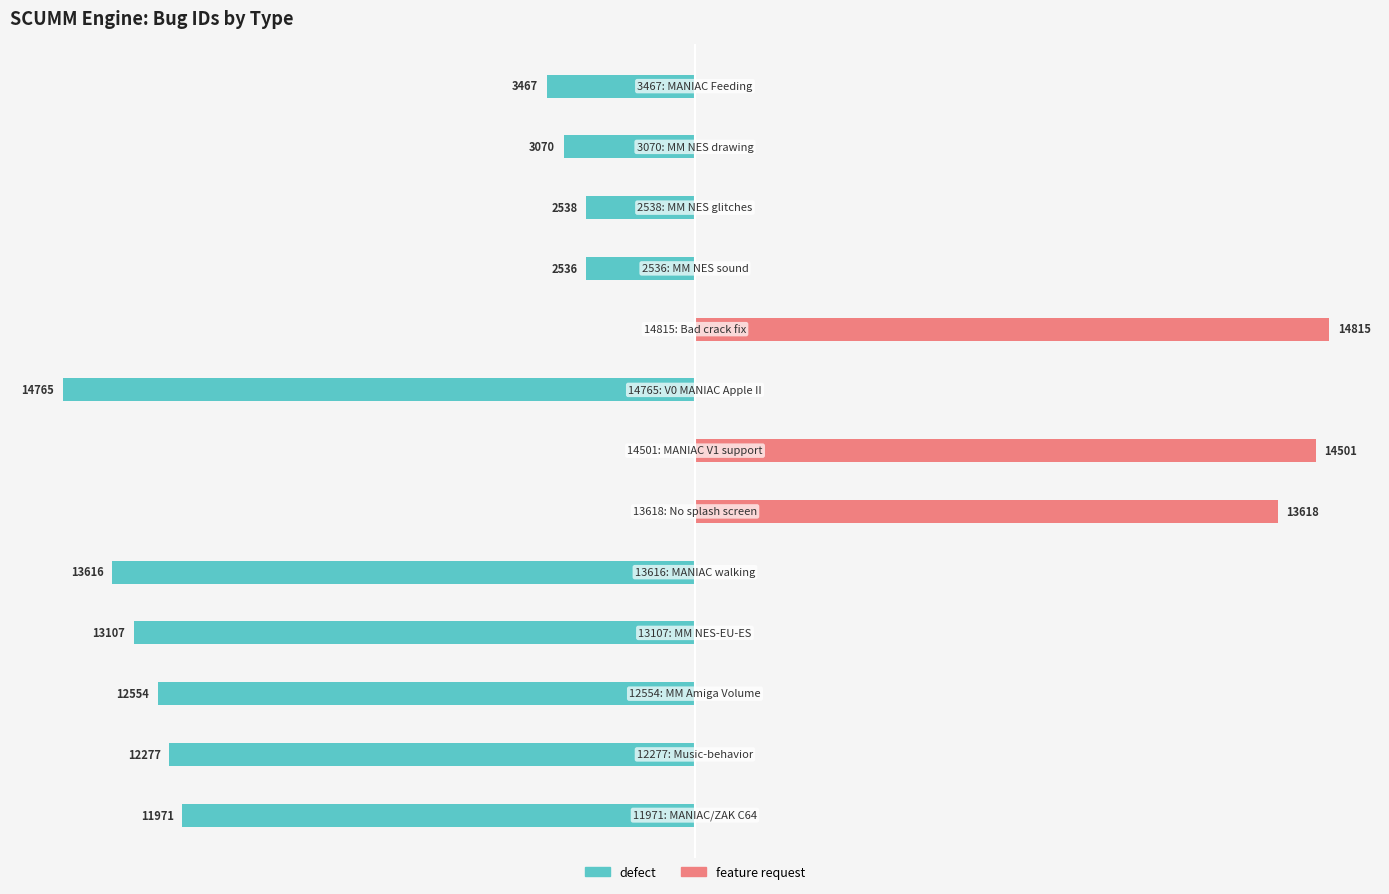

The defect series shows -1294 at 9. True or false?

False